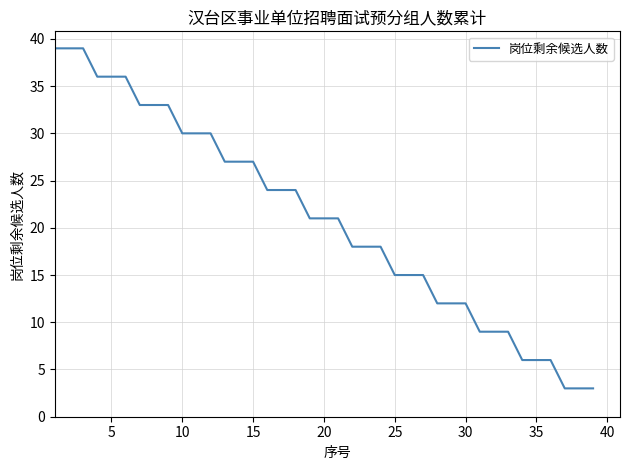

Reading right to left, transcribe all the data shown in this chart.

3	3	3	6	6	6	9	9	9	12	12	12	15	15	15	18	18	18	21	21	21	24	24	24	27	27	27	30	30	30	33	33	33	36	36	36	39	39	39